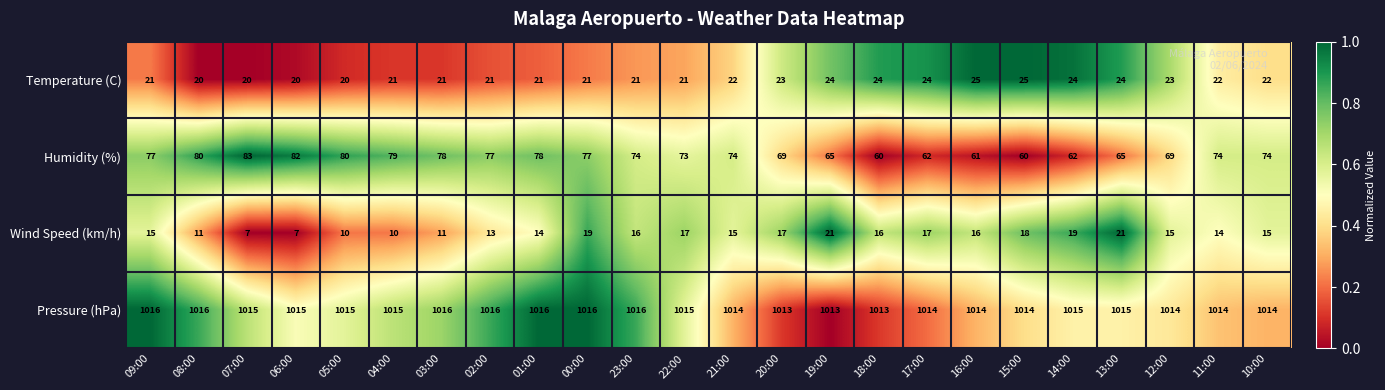

What is the approximate value of Temperature (C) at 10:00?

22